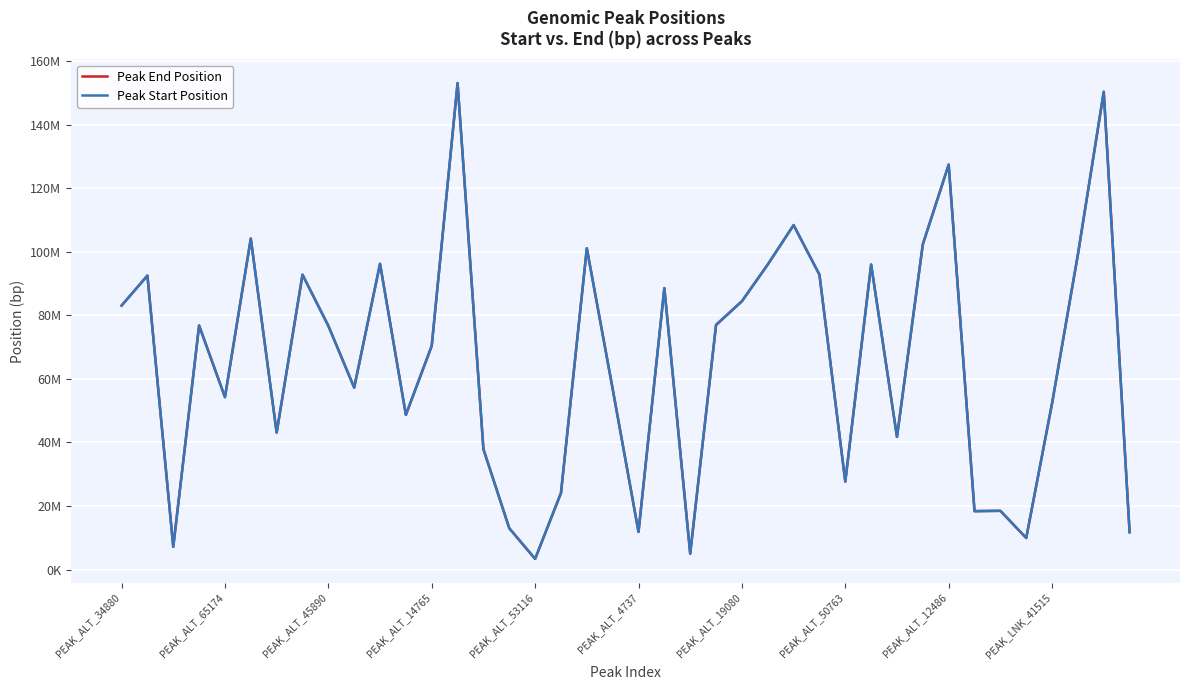

At PEAK_ALT_65174, list the series in order from smallest to largest.

Peak Start Position, Peak End Position